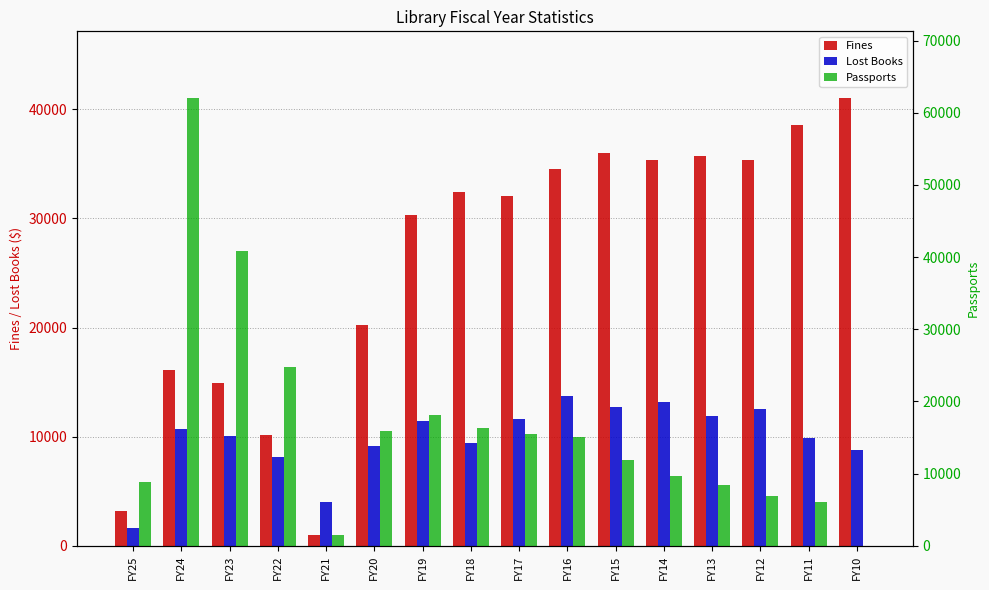

At which category is the sum across all series the highest?

FY24